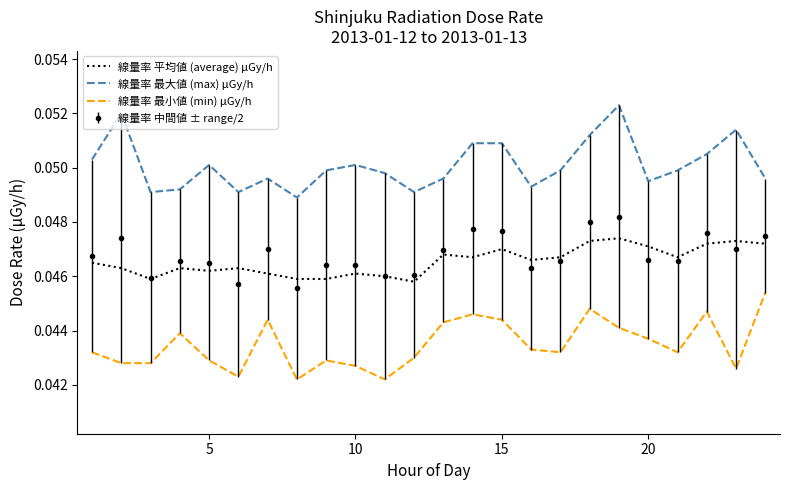

True or false: 線量率 最大値 (max) μGy/h and 線量率 最小値 (min) μGy/h intersect in this chart.

False